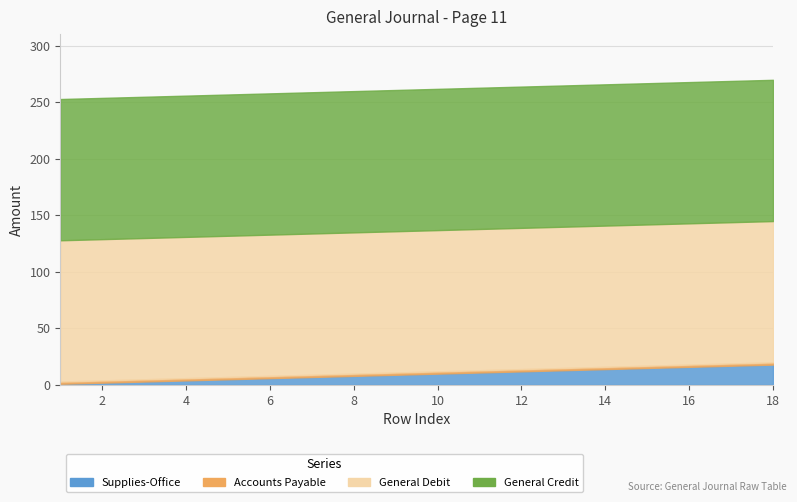

Reading left to right, what are all the values shown in this chart?

Supplies-Office: 1=1	2=2	3=3	4=4	5=5	6=6	7=7	8=8	9=9	10=10	11=11	12=12	13=13	14=14	15=15	16=16	17=17	18=18
Accounts Payable: 1=2	2=2	3=2	4=2	5=2	6=2	7=2	8=2	9=2	10=2	11=2	12=2	13=2	14=2	15=2	16=2	17=2	18=2
General Debit: 1=125	2=125	3=125	4=125	5=125	6=125	7=125	8=125	9=125	10=125	11=125	12=125	13=125	14=125	15=125	16=125	17=125	18=125
General Credit: 1=125	2=125	3=125	4=125	5=125	6=125	7=125	8=125	9=125	10=125	11=125	12=125	13=125	14=125	15=125	16=125	17=125	18=125